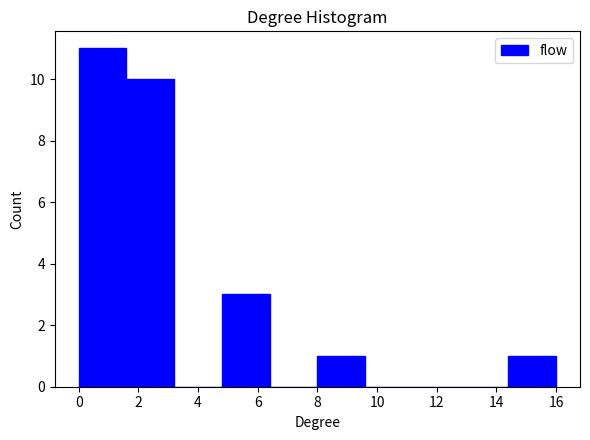

What is the height of the bar covering 1.6 to 3.2 on the x-axis? The values are not printed on the chart, so give them approximately, as read against the axis.

10